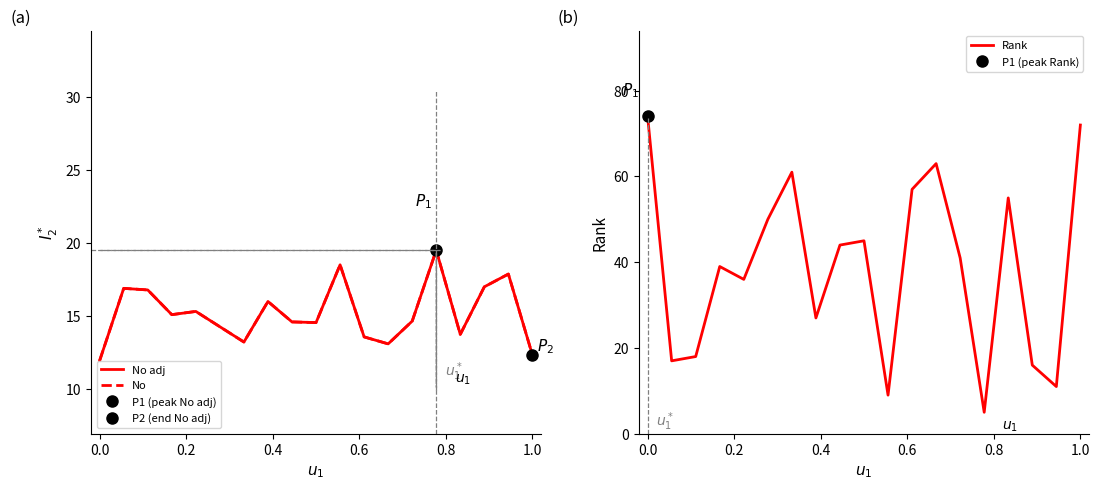

Which series has the widest spread of values?

Rank